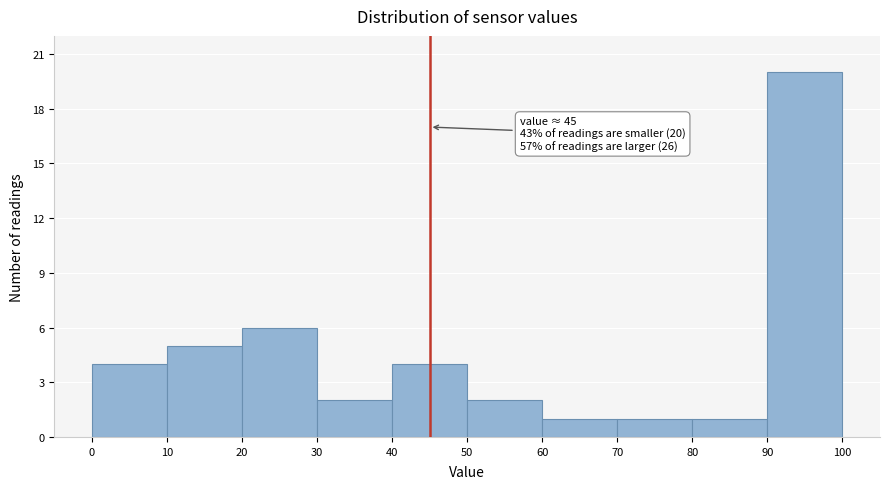

Which range on the x-axis has the tallest bar?

90 to 100